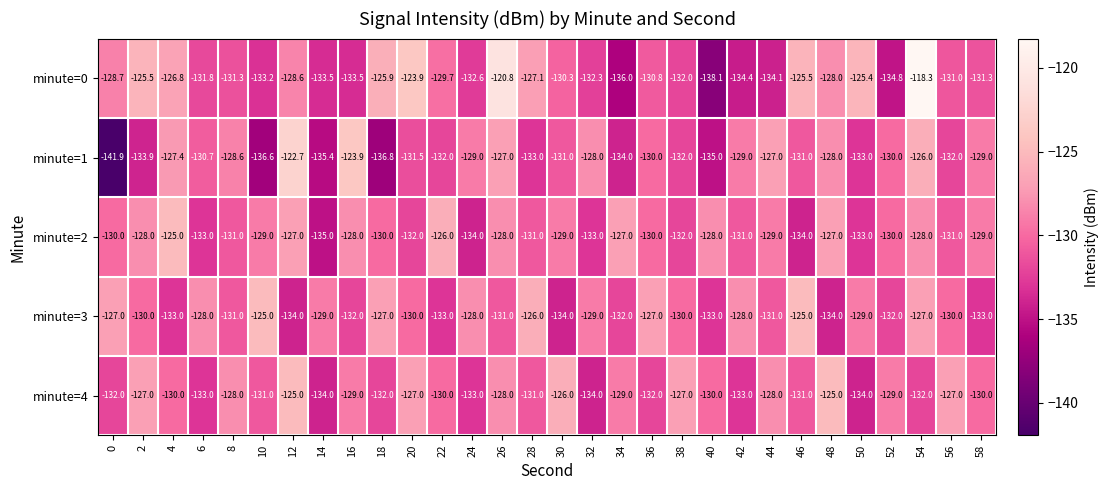

Count the minute=3 values in the range -132 to -128.

16